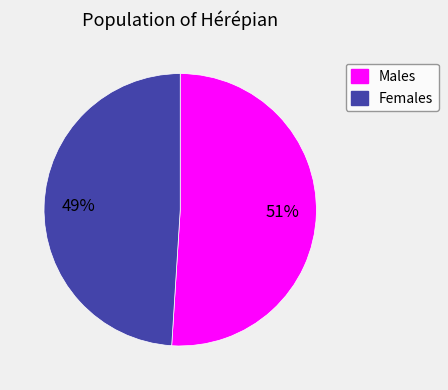

To the nearest percent, what is the difference between the largest and smallest slice percentages?

2%